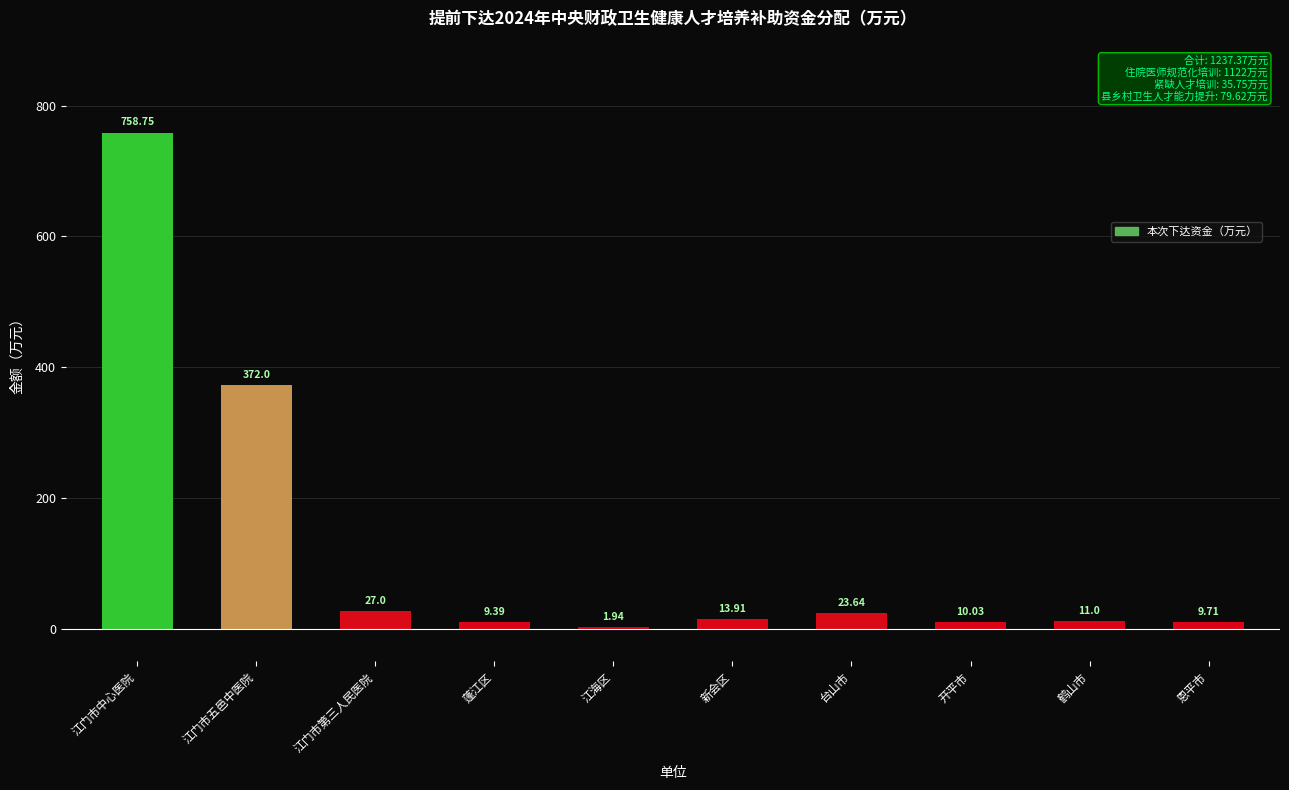

What is the sum of the values at 江门市中心医院 and 鹤山市?

769.8